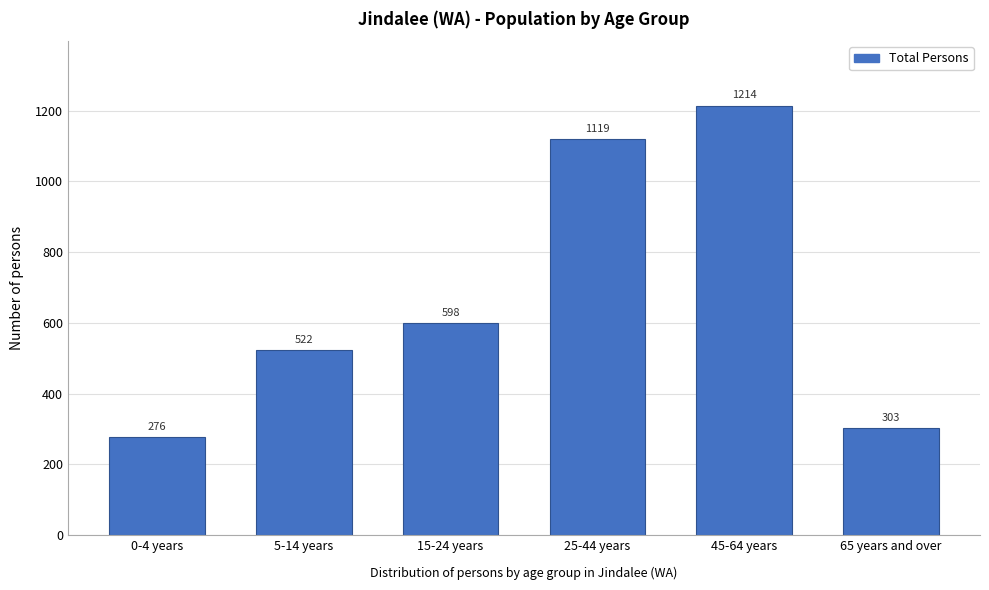

Reading right to left, extract all data points from this chart.

65 years and over=303	45-64 years=1214	25-44 years=1119	15-24 years=598	5-14 years=522	0-4 years=276